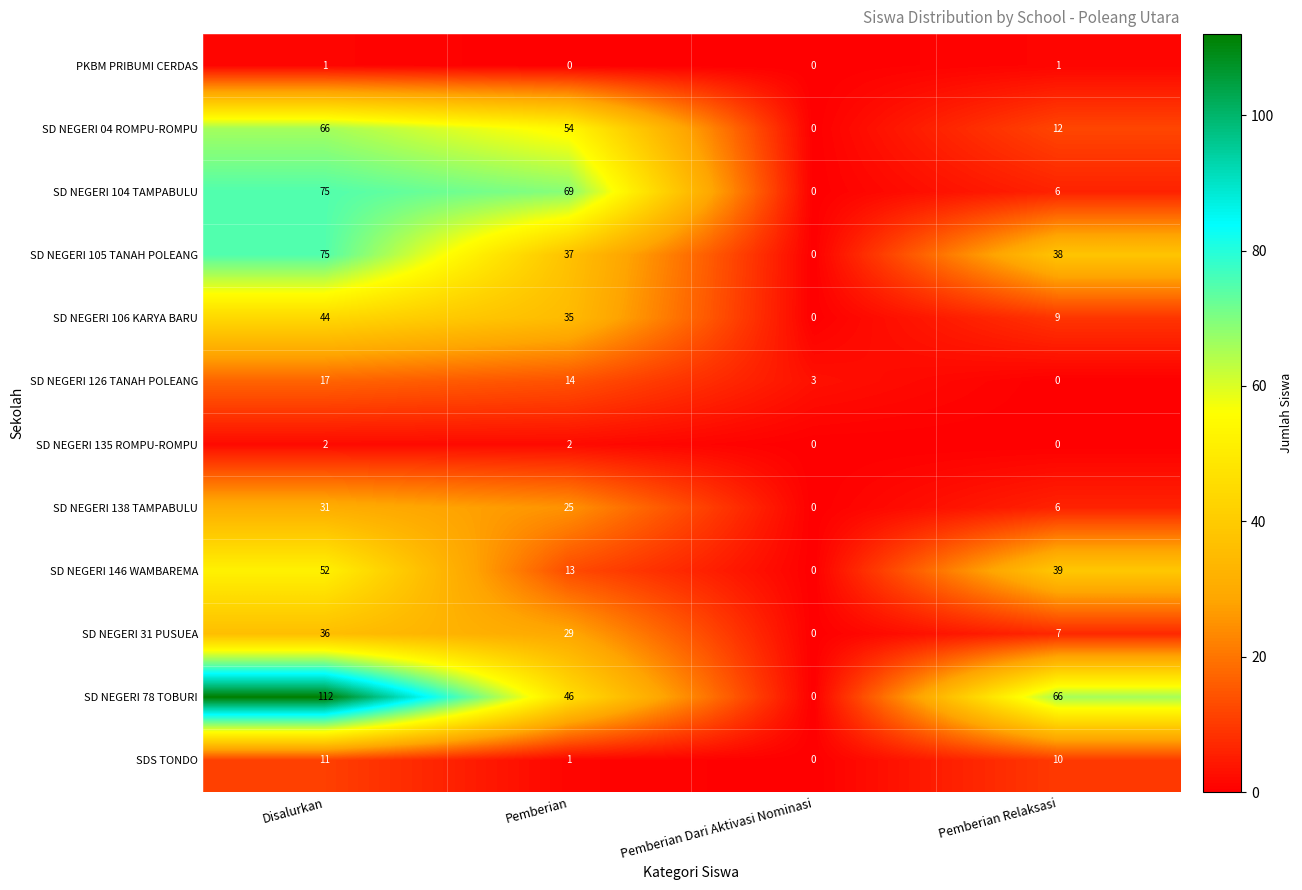

At which label is SD NEGERI 78 TOBURI closest to 56?

Pemberian